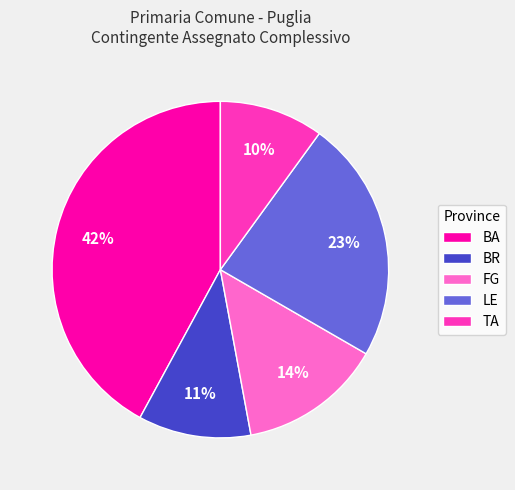

To the nearest percent, what is the combined percentage of BA and BR?

53%